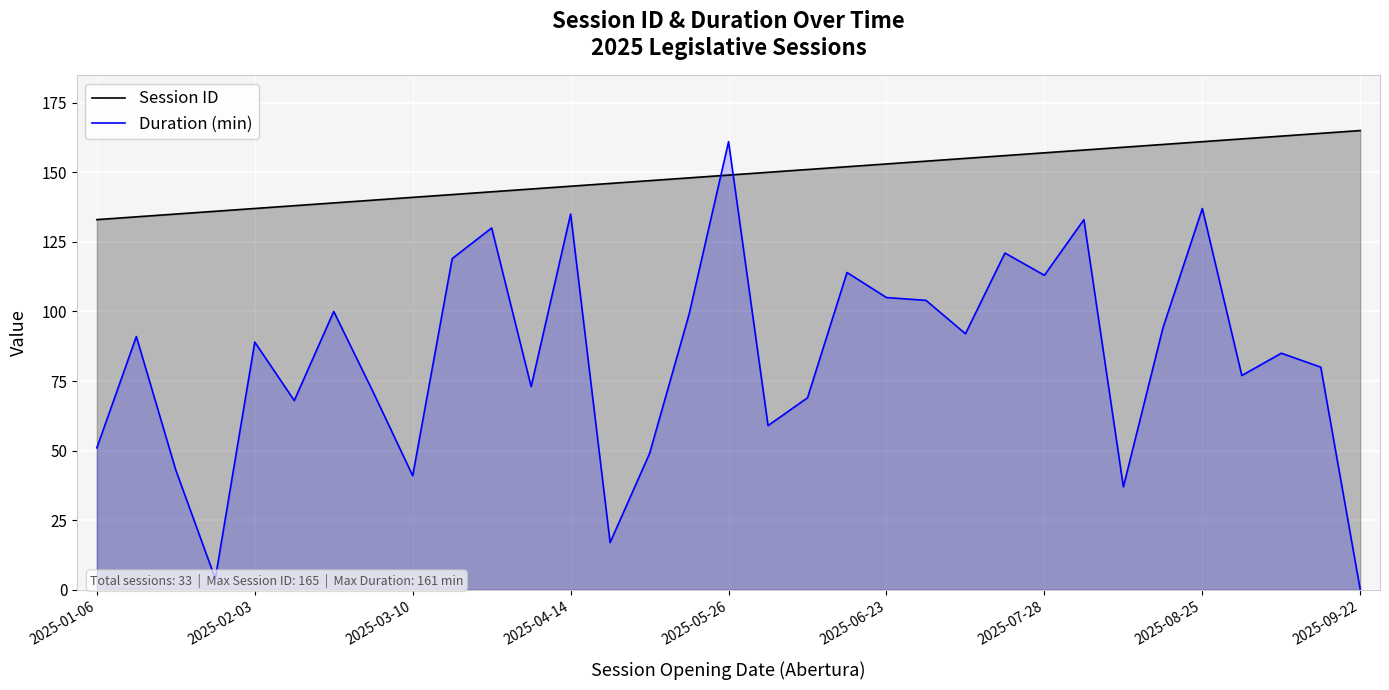

The Session ID series shows 215 at 2025-07-28. True or false?

False